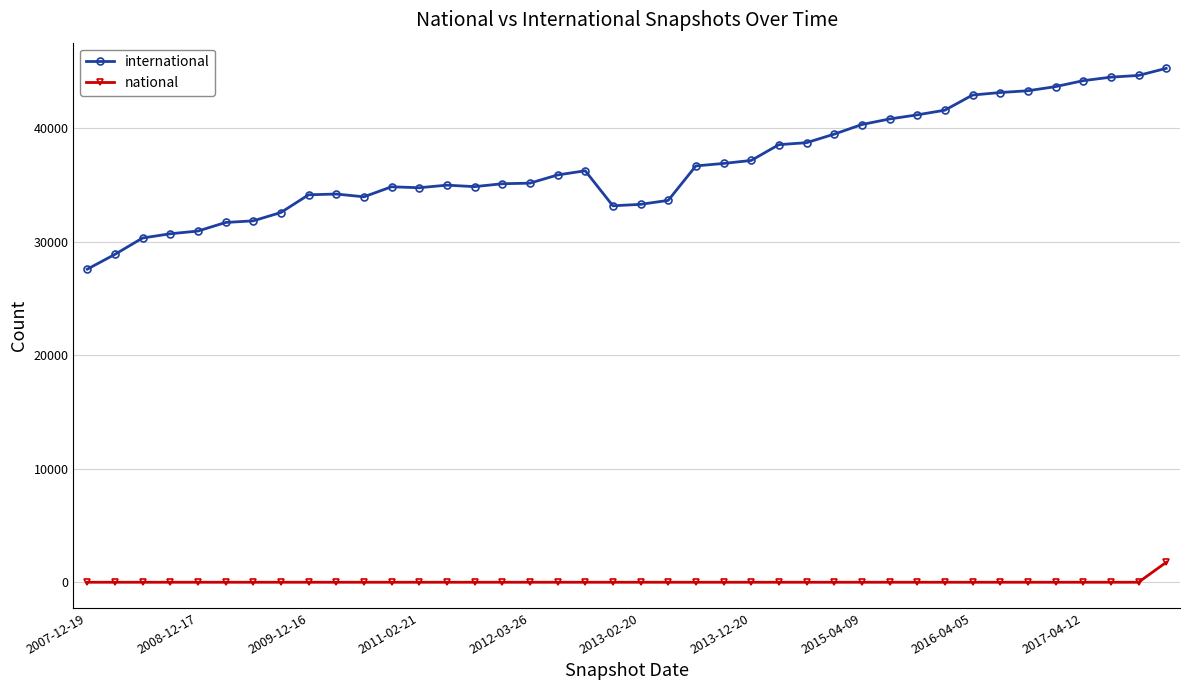

What is the maximum value for national?

1754